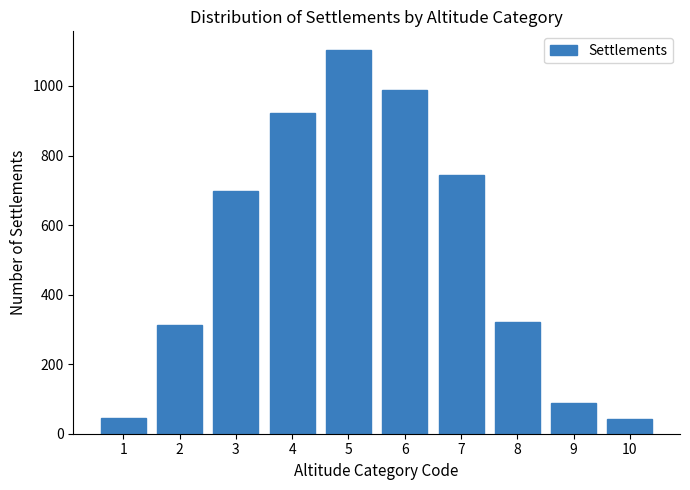

What is the ratio of the value at 2 to the value at 6?

0.3